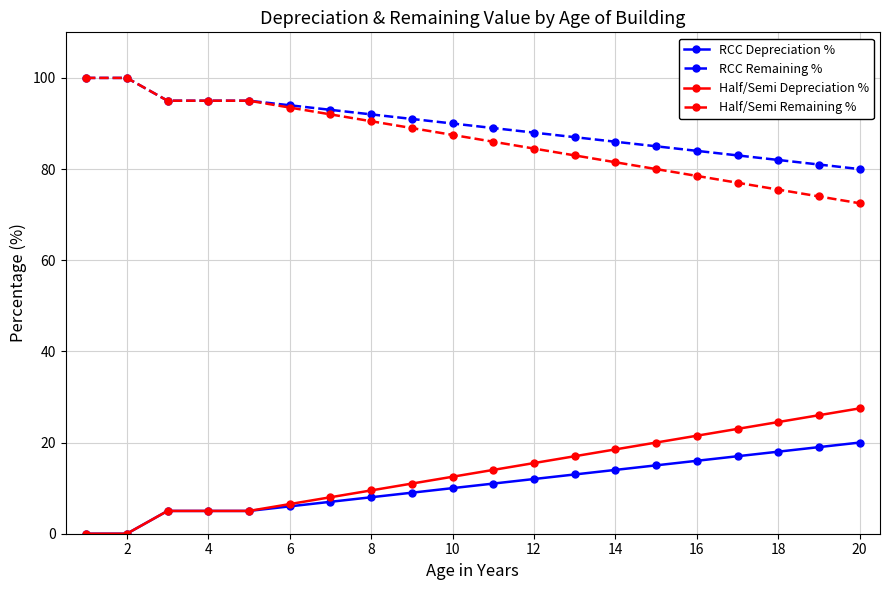

What is the value of the RCC Depreciation % point at the 16th from the left?

16.0